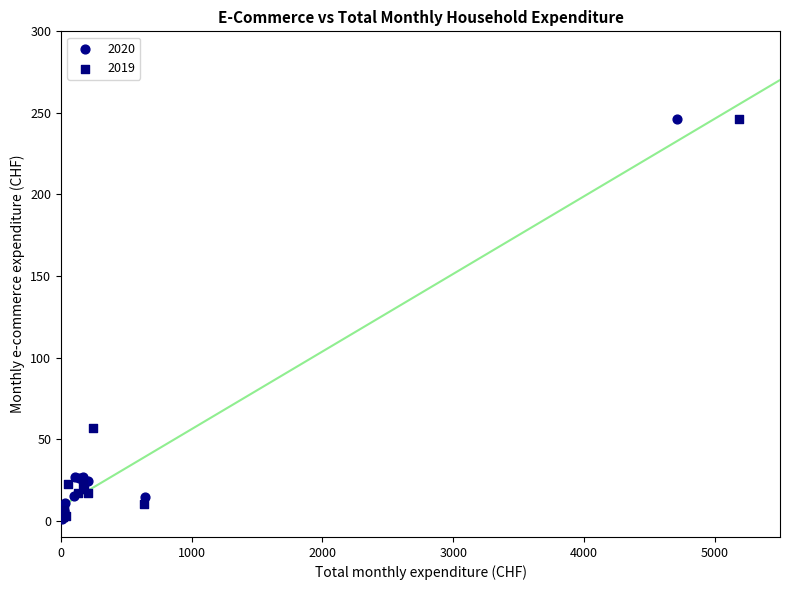

What are all the series names shown in the legend?

2020, 2019